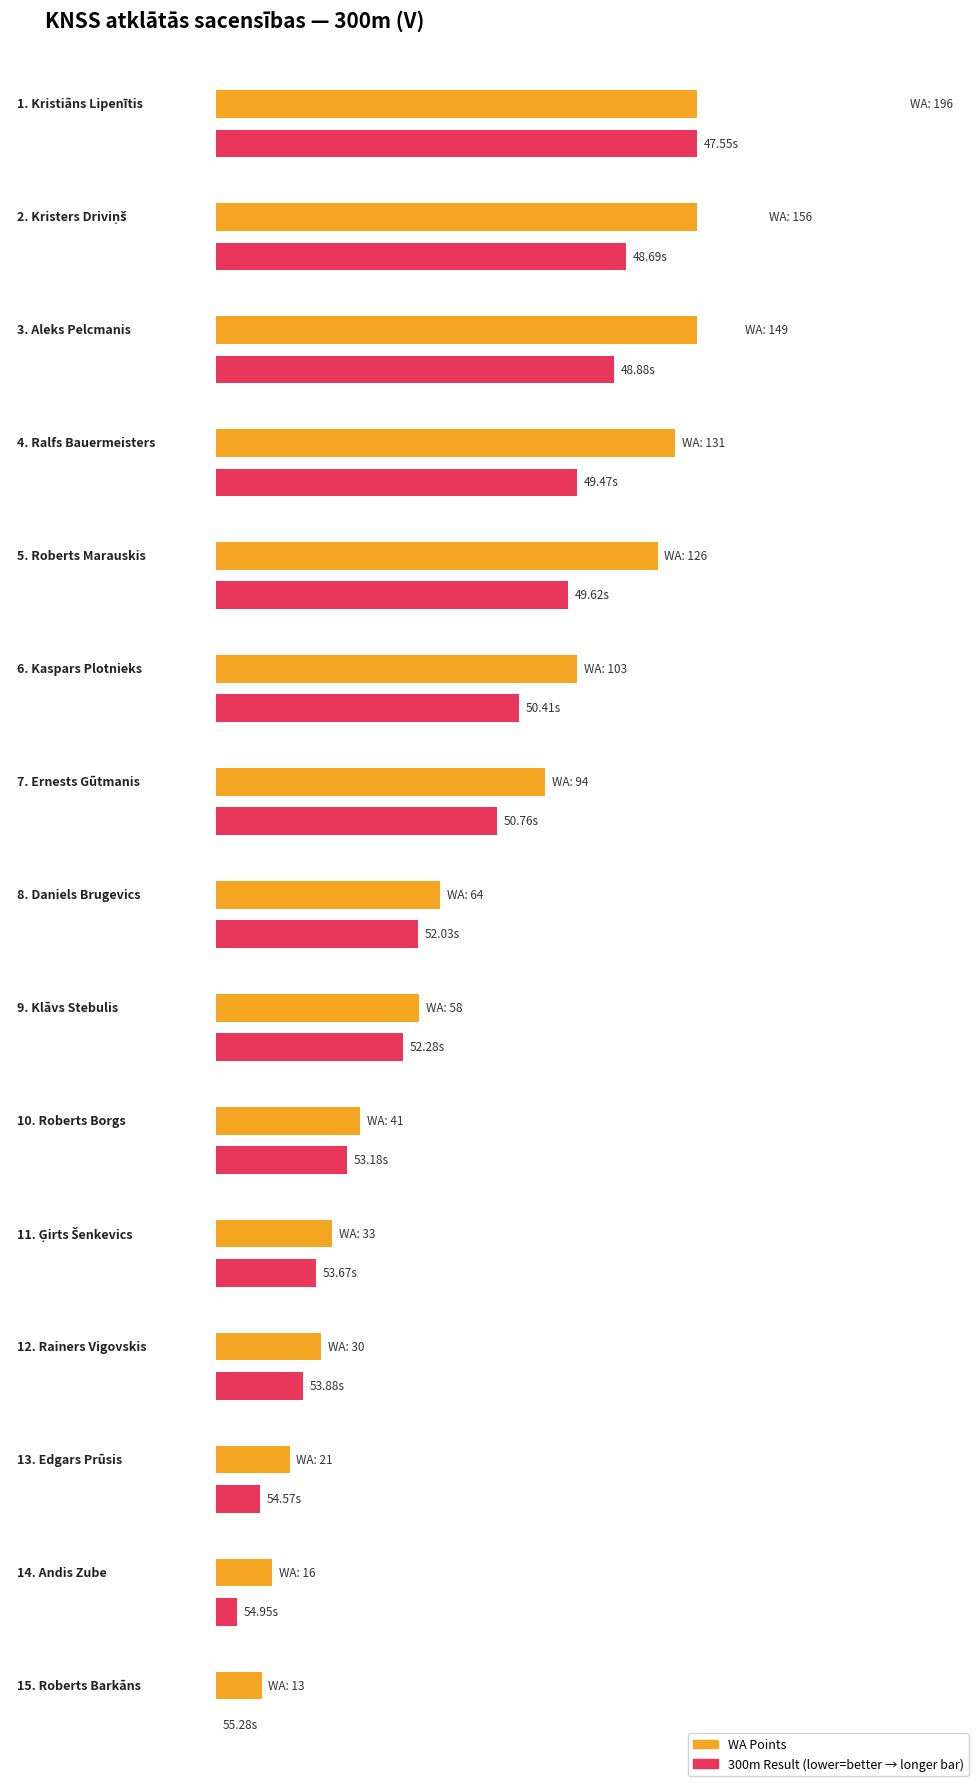

At which category does the chart reach its peak across all series?

Kristiāns Lipenītis